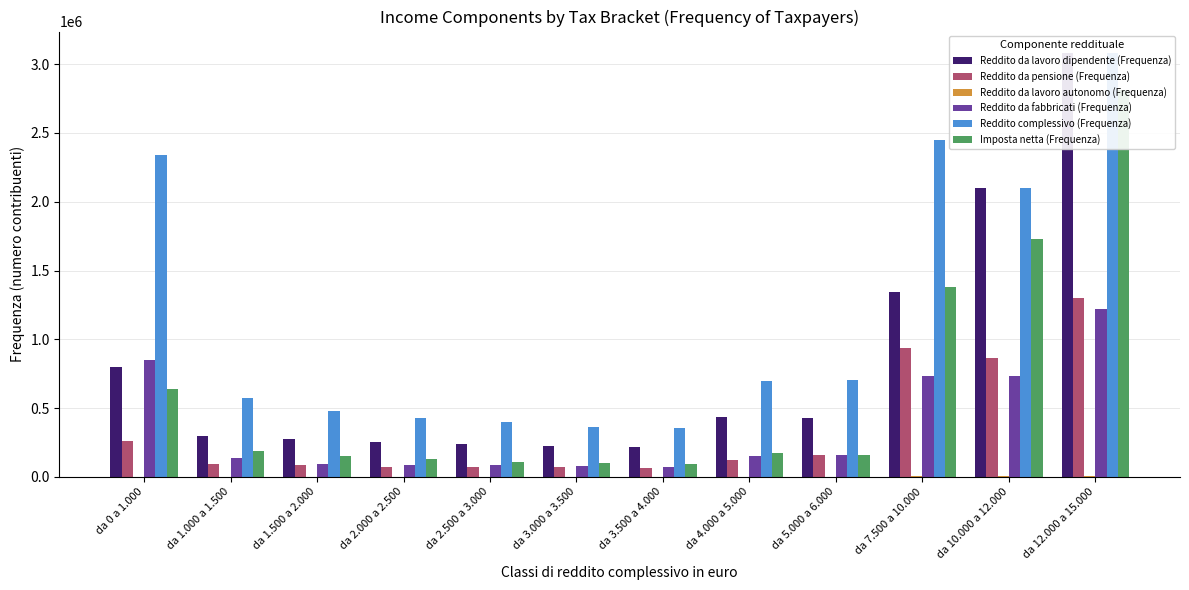

Where does the Reddito da fabbricati (Frequenza) series first go above 147900?

da 0 a 1.000